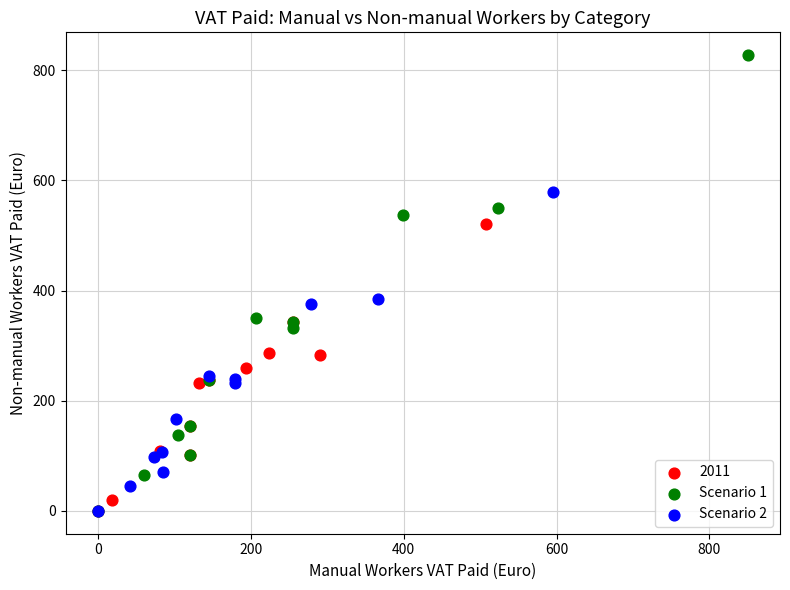

Which series reaches the maximum Y coordinate?

Scenario 1